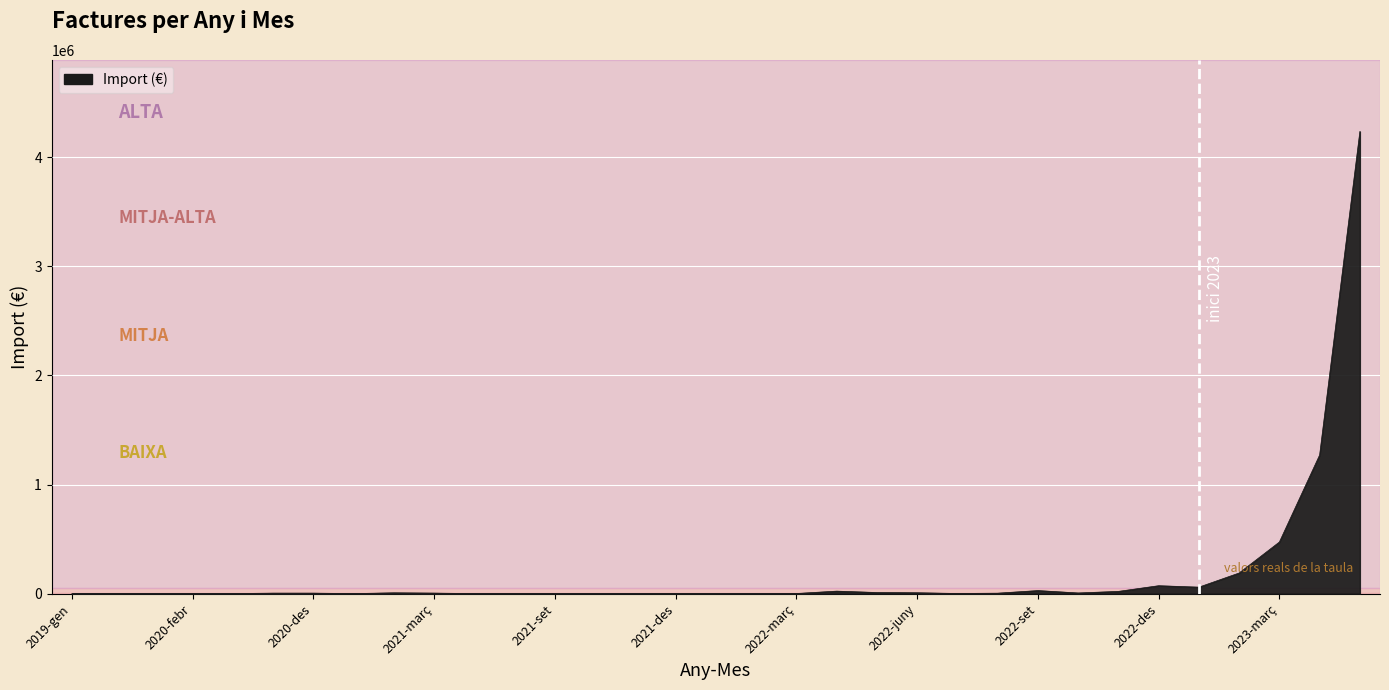

What is the sum of all values?

6426209.6